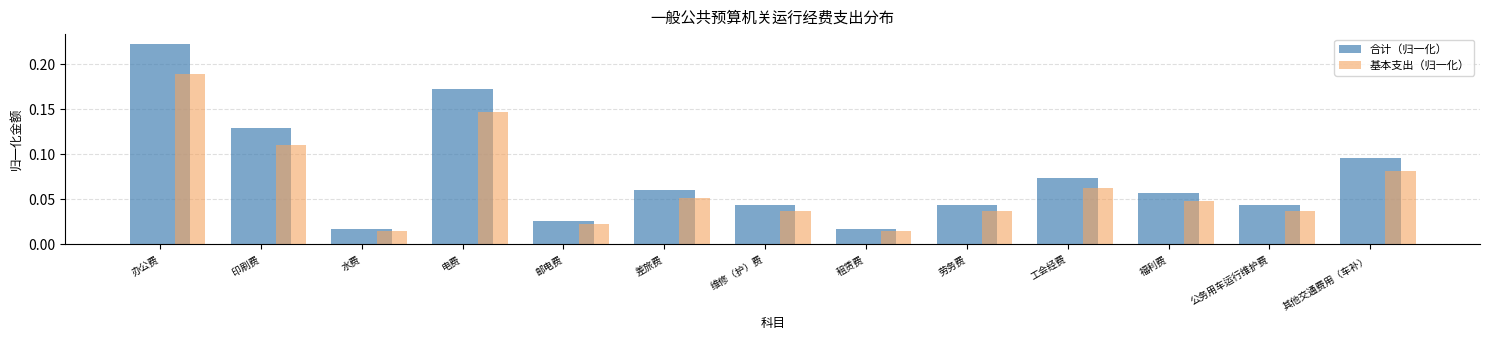

Is the value of 合计（归一化） at 维修（护）费 greater than the value of 基本支出（归一化） at 电费?

No